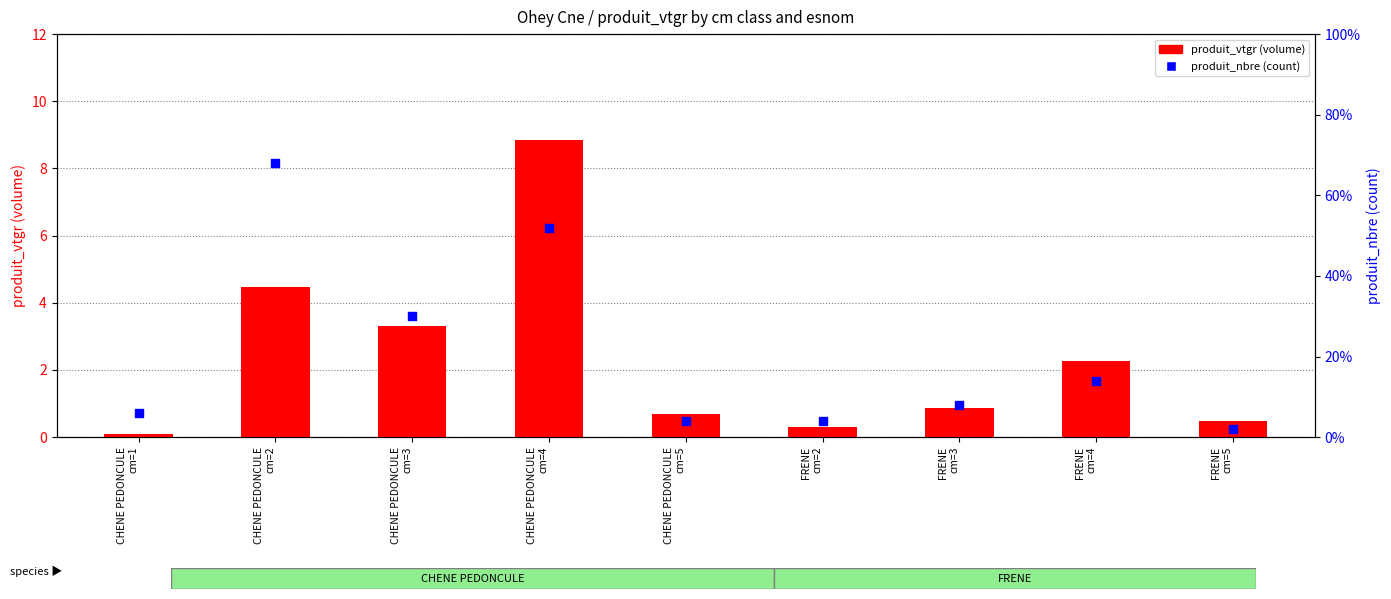

Is the value of produit_vtgr (volume) at CHENE PEDONCULE
cm=1 greater than the value of produit_nbre (count) at FRENE
cm=4?

No